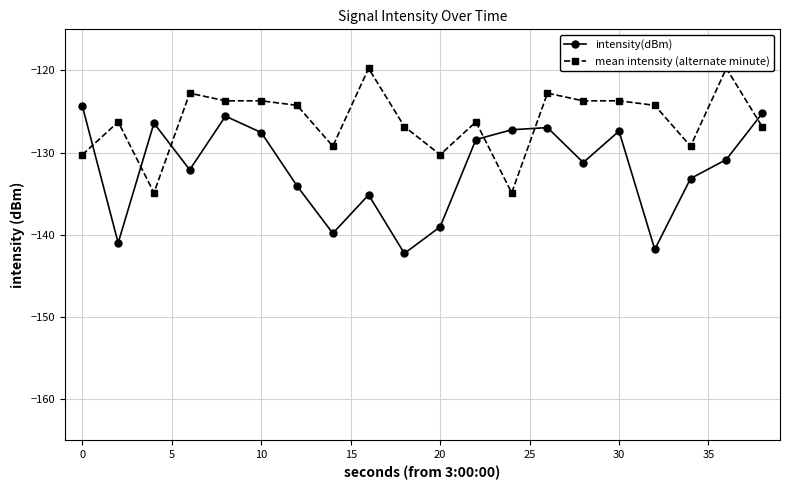

True or false: intensity(dBm) has a value of -124.4 at 0.

True